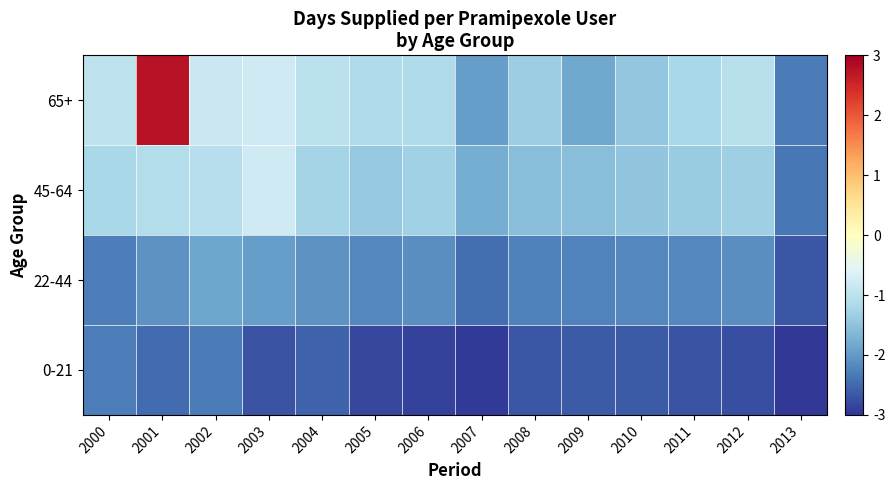

What is the total value across all series at 2012?

-7.2